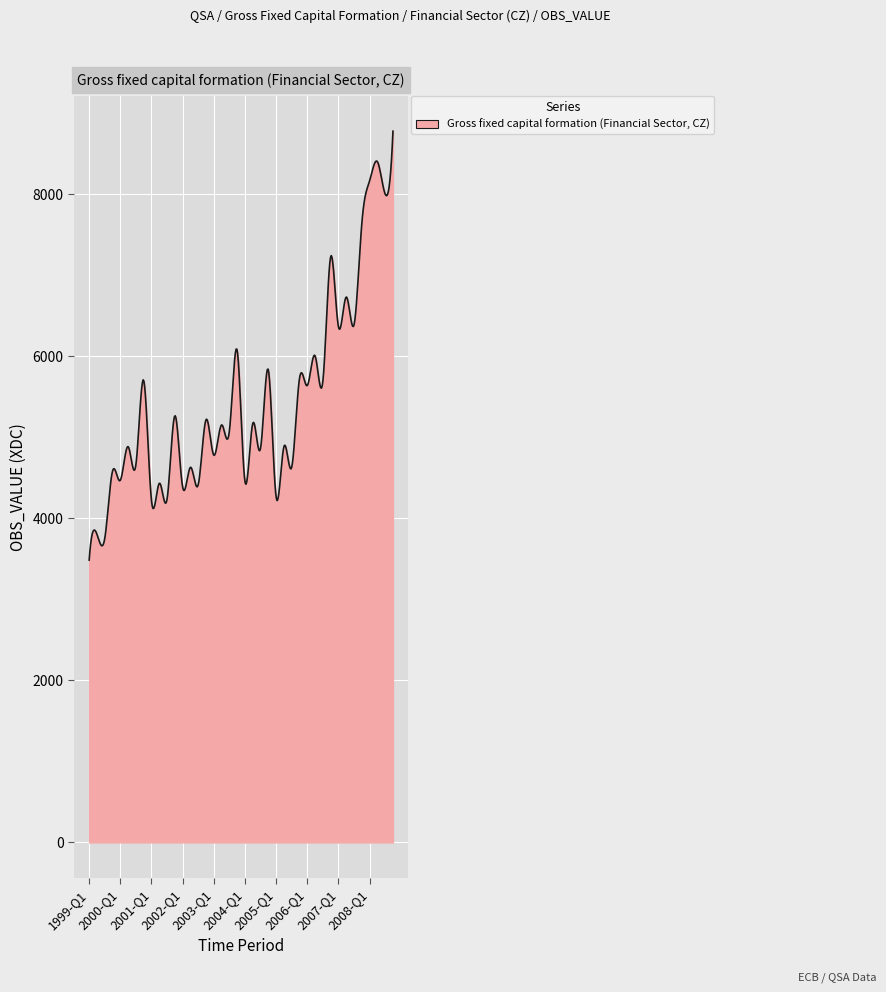

What is the maximum value shown in the chart?

8780.0